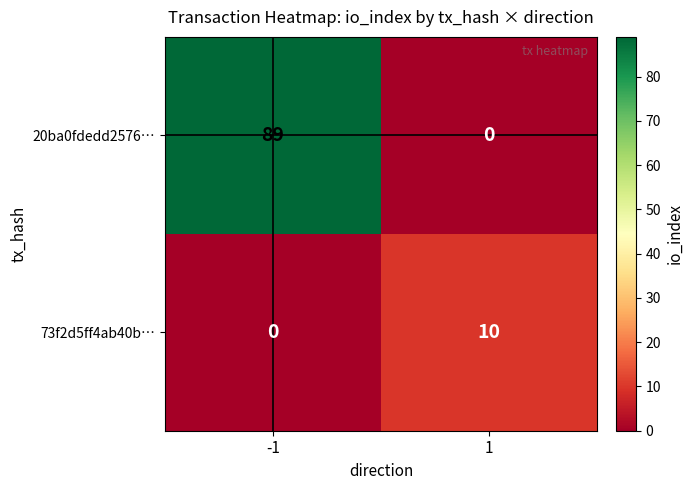

What is the sum of the 20ba0fdedd2576… values at 1 and -1?

89